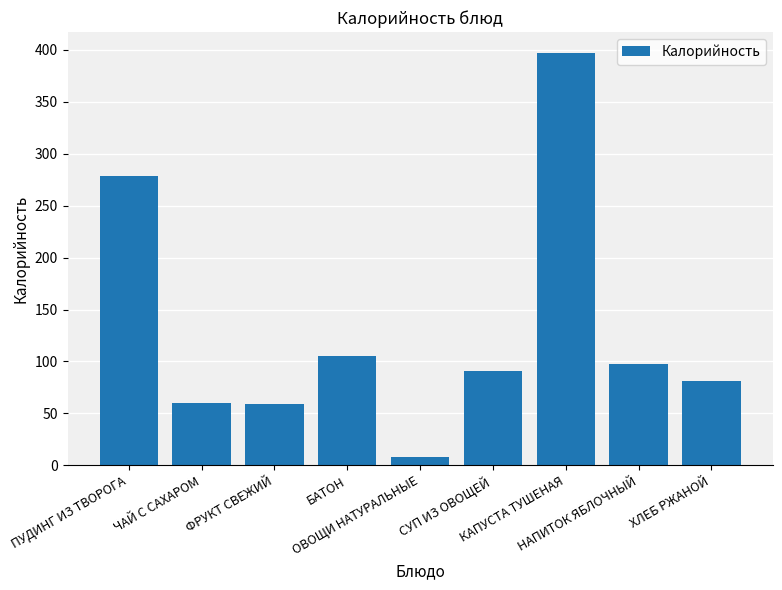

Between ХЛЕБ РЖАНОЙ and ФРУКТ СВЕЖИЙ, which is larger?

ХЛЕБ РЖАНОЙ